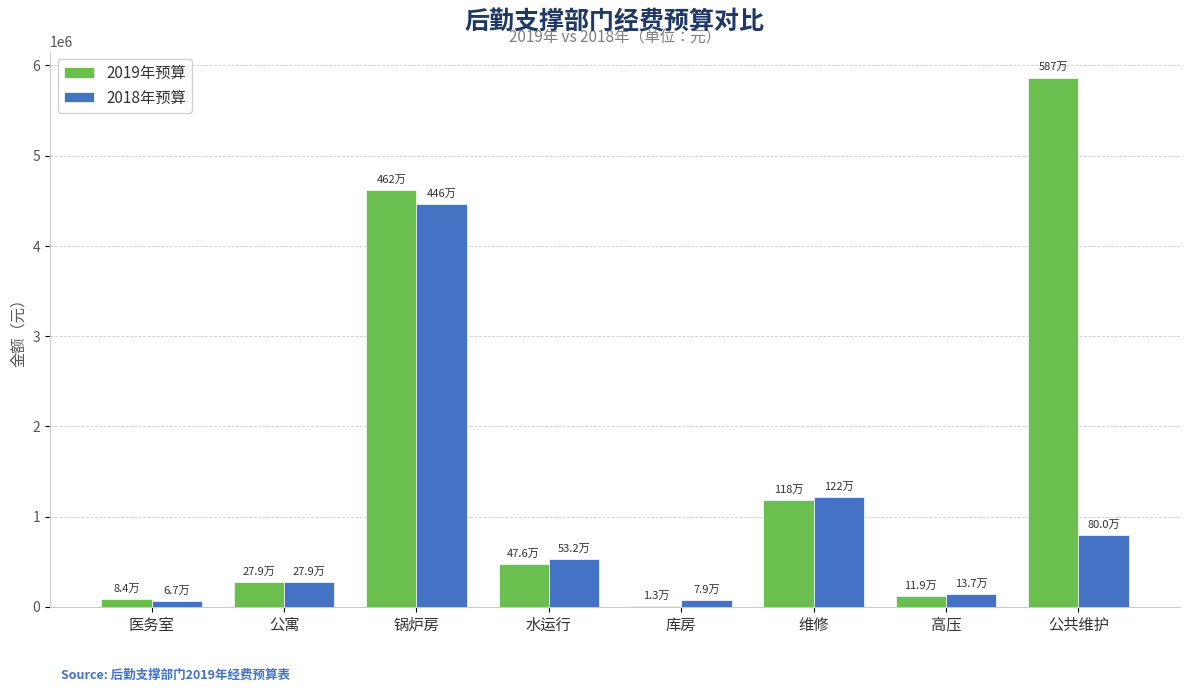

The 2019年预算 series shows 7907988.5 at 公共维护. True or false?

False